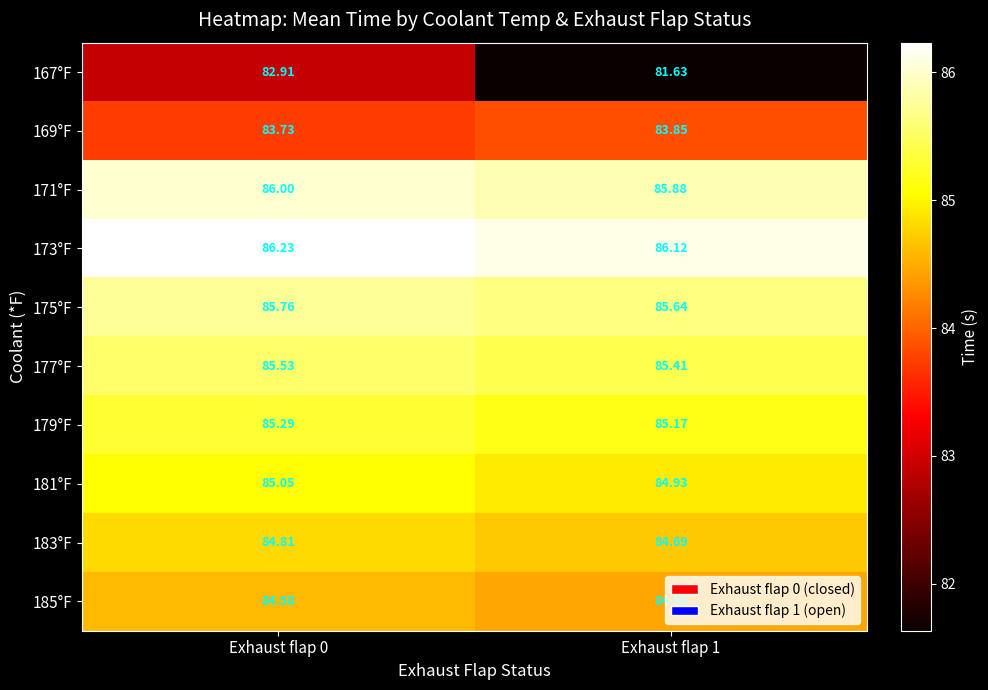

List the series in order of their peak value, lowest first.

167°F, 169°F, 185°F, 183°F, 181°F, 179°F, 177°F, 175°F, 171°F, 173°F